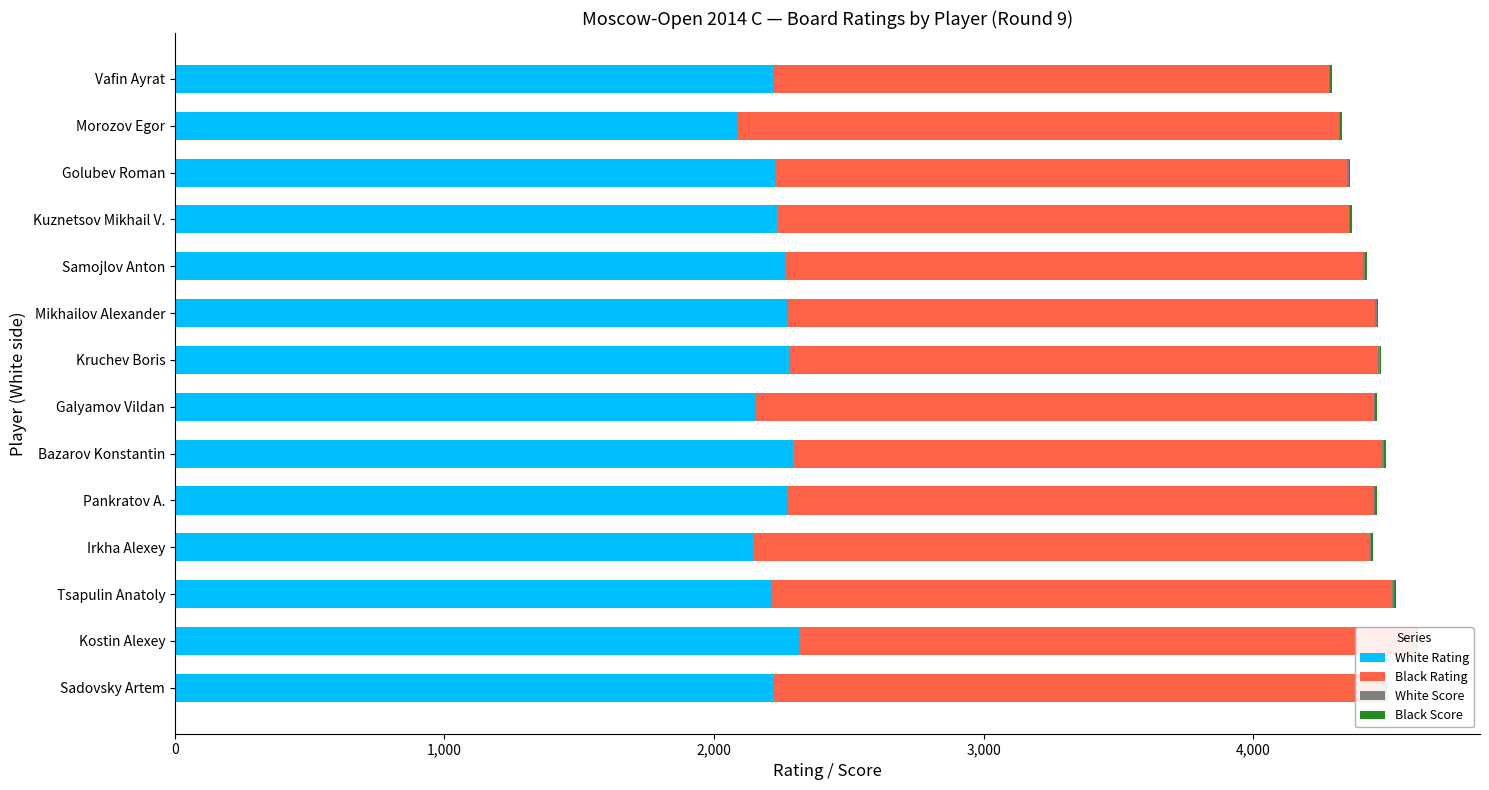

What is the sum of the Black Score values at Mikhailov Alexander and Morozov Egor?

12